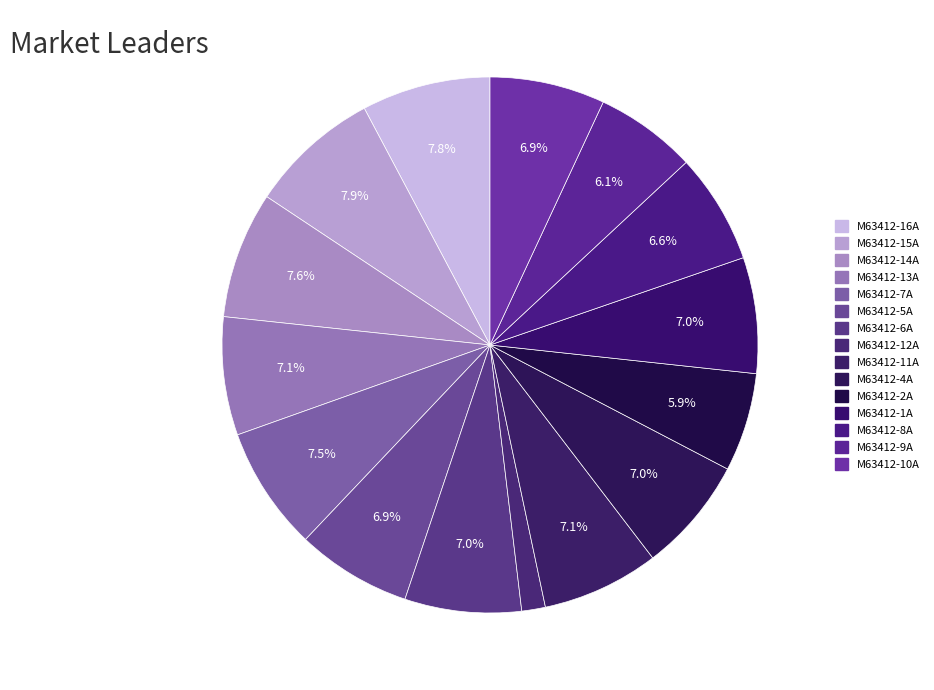

How many segments does this pie chart have?

15